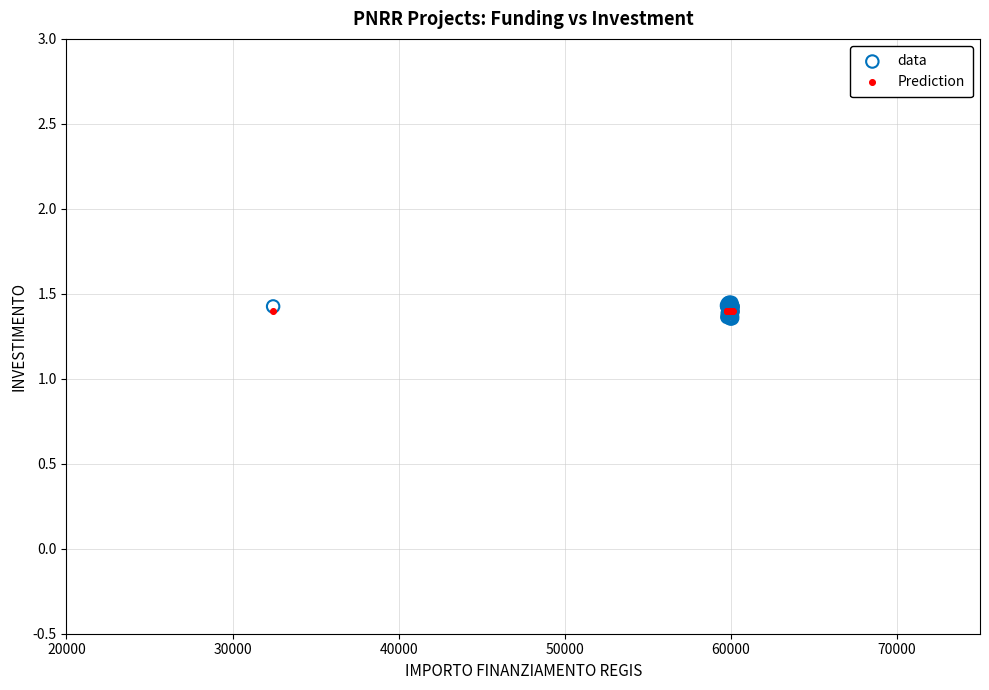

What are all the series names shown in the legend?

data, Prediction